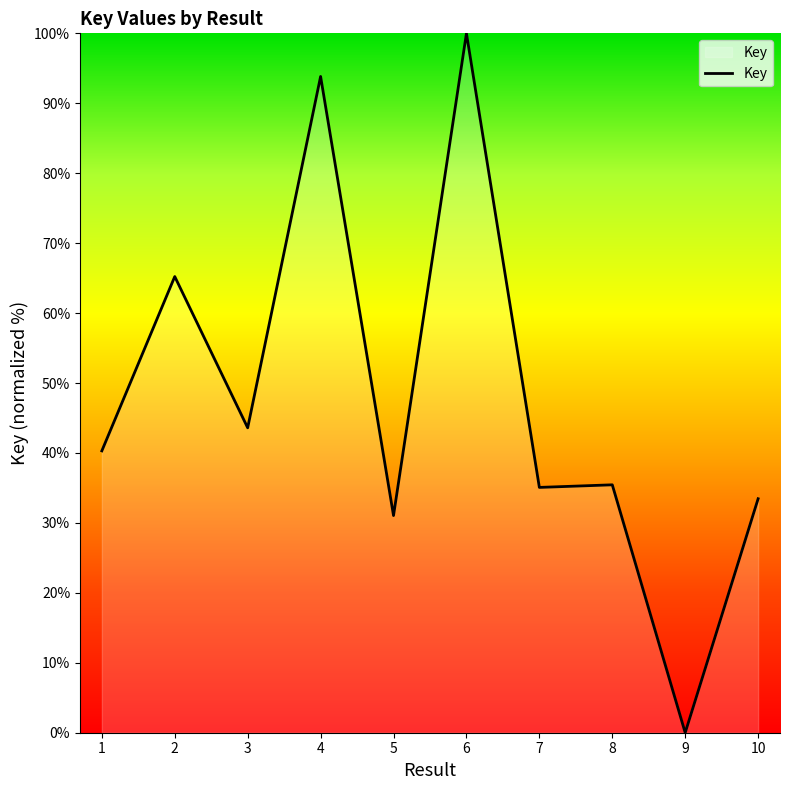

What is the change in value from 3 to 8?

-8.2